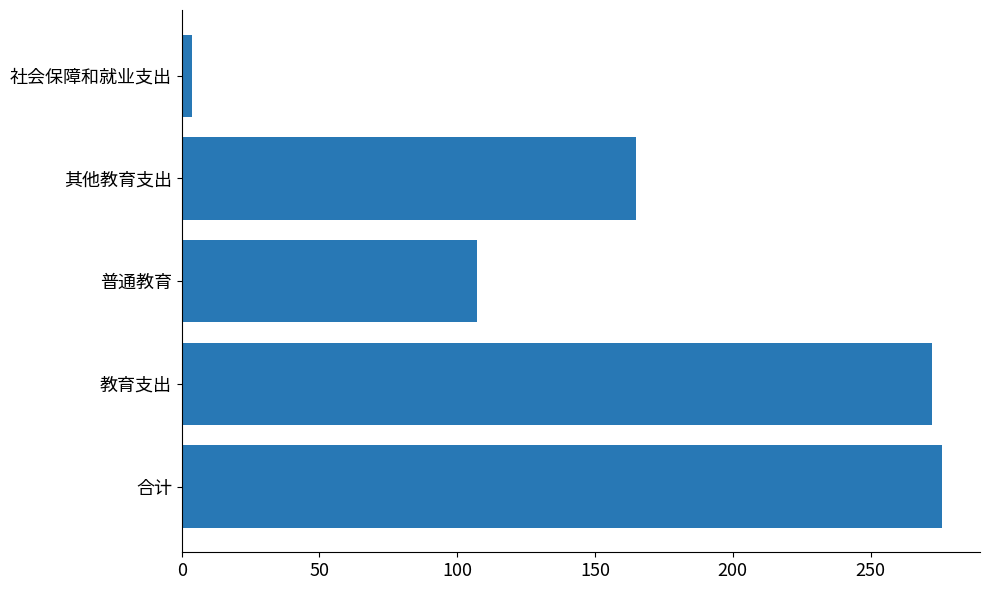

How many values are below 165?

2